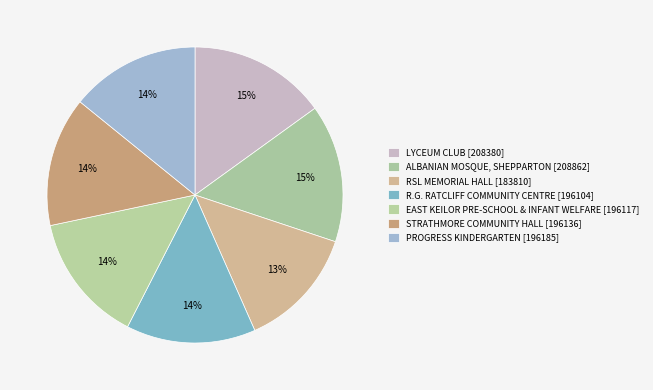

Count the number of slices in the pie.

7